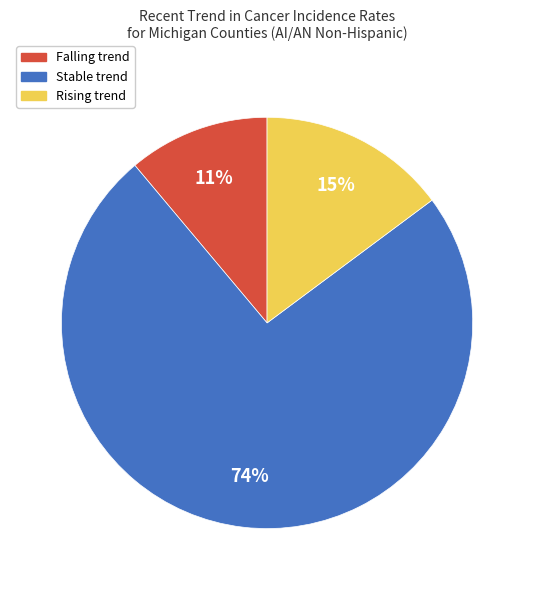

To the nearest percent, what is the average slice percentage?

33%